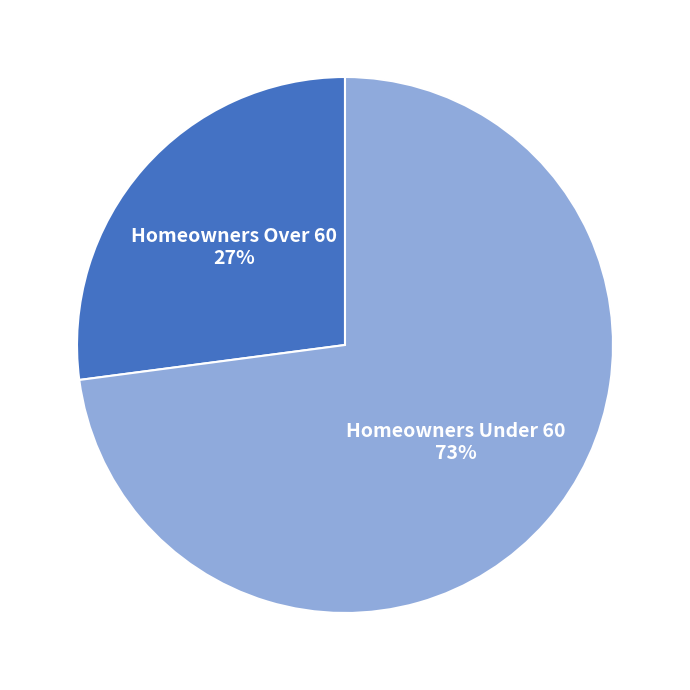

To the nearest percent, what is the difference between the largest and smallest slice percentages?

46%